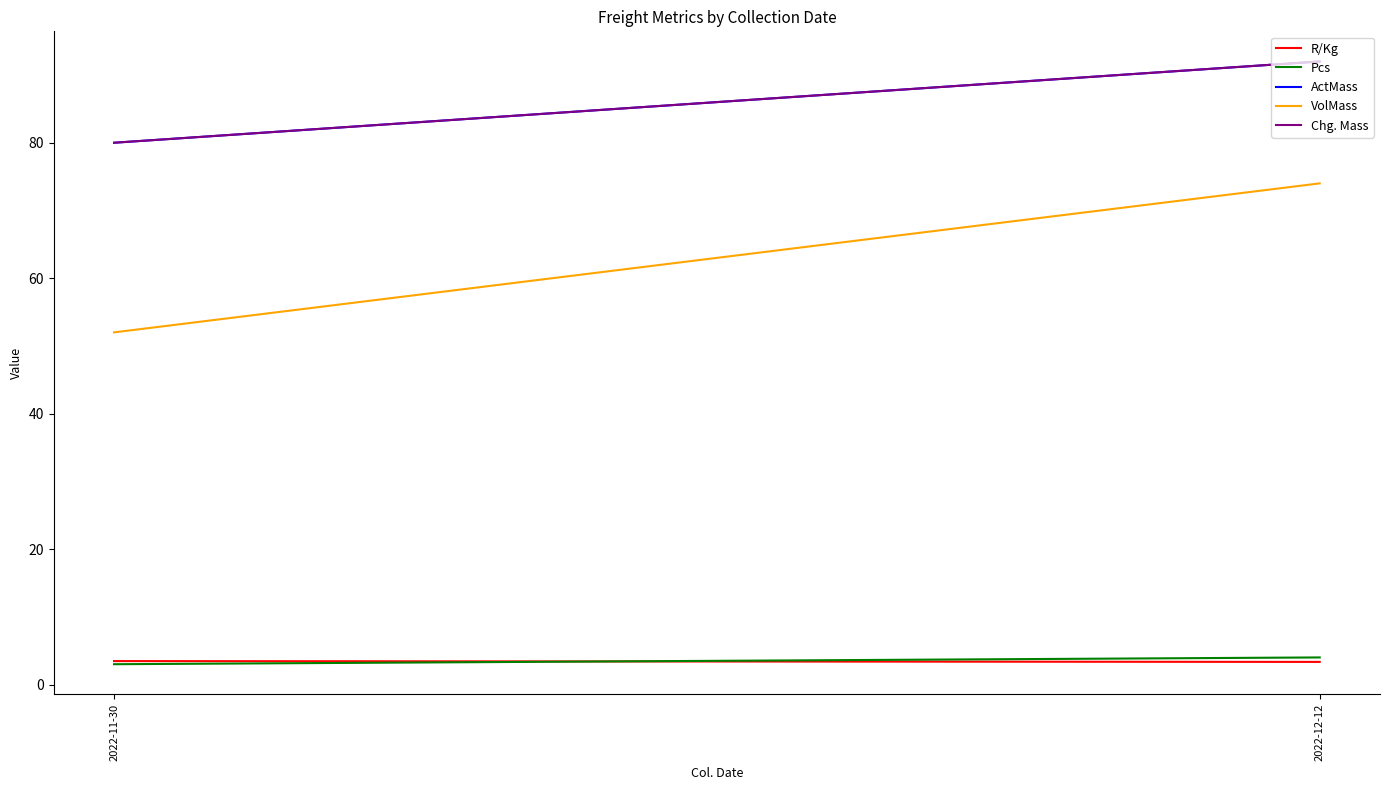

List the labels in order of Pcs value, smallest first.

2022-11-30, 2022-12-12